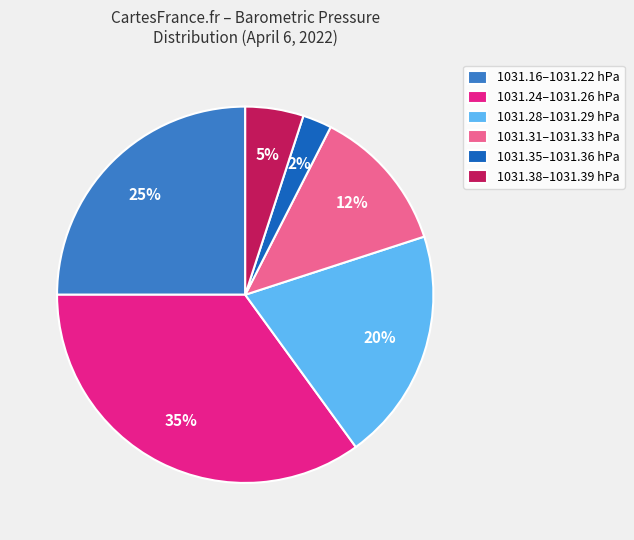

The 1031.31–1031.33 hPa slice represents 1% of the pie. True or false?

False